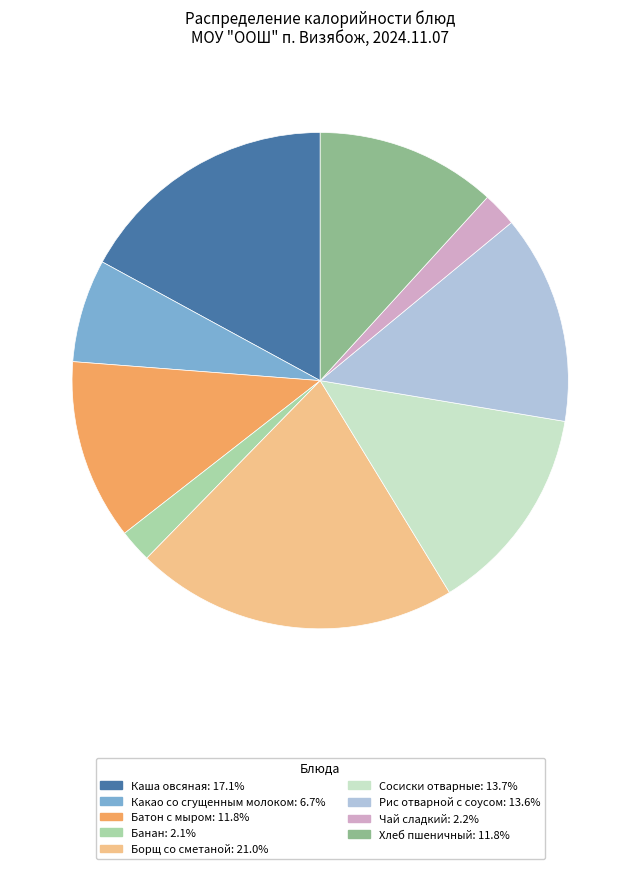

What is the ratio of the value at Рис отварной с соусом to the value at Сосиски отварные?

1.0